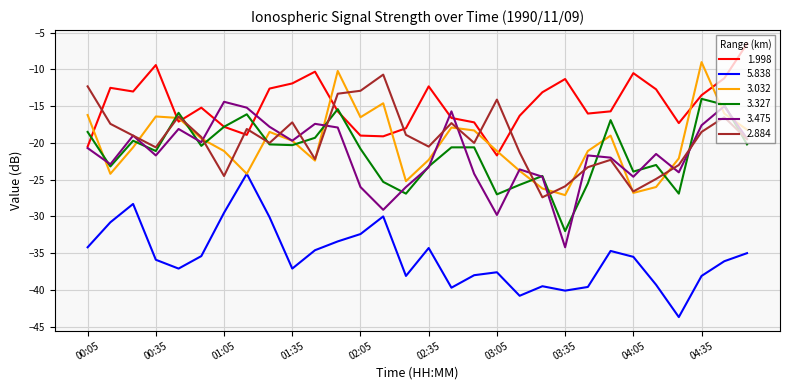

True or false: 5.838 and 1.998 cross at least once.

False